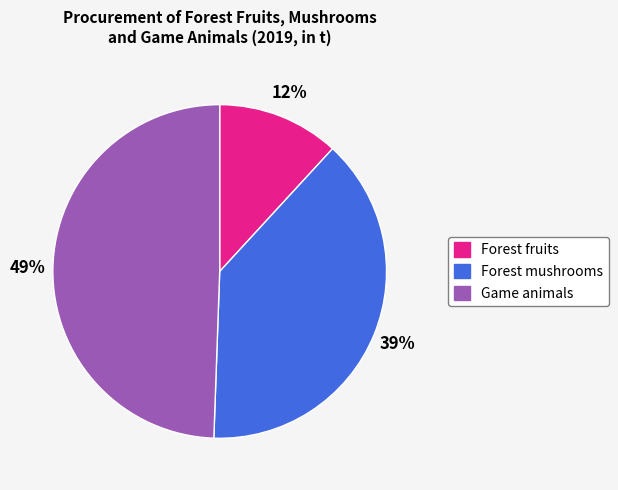

Is it true that Game animals is 37% of the pie?

False